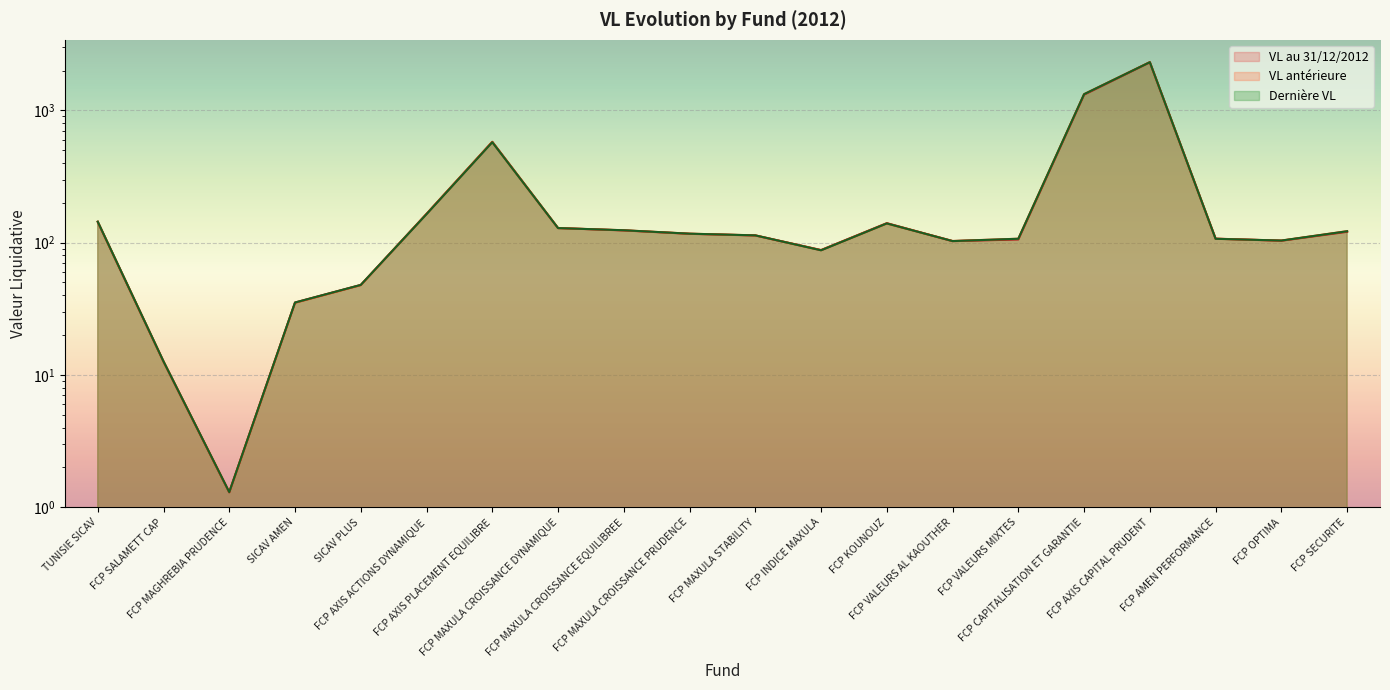

What is the total value across all series at FCP AXIS PLACEMENT EQUILIBRE?

1730.8